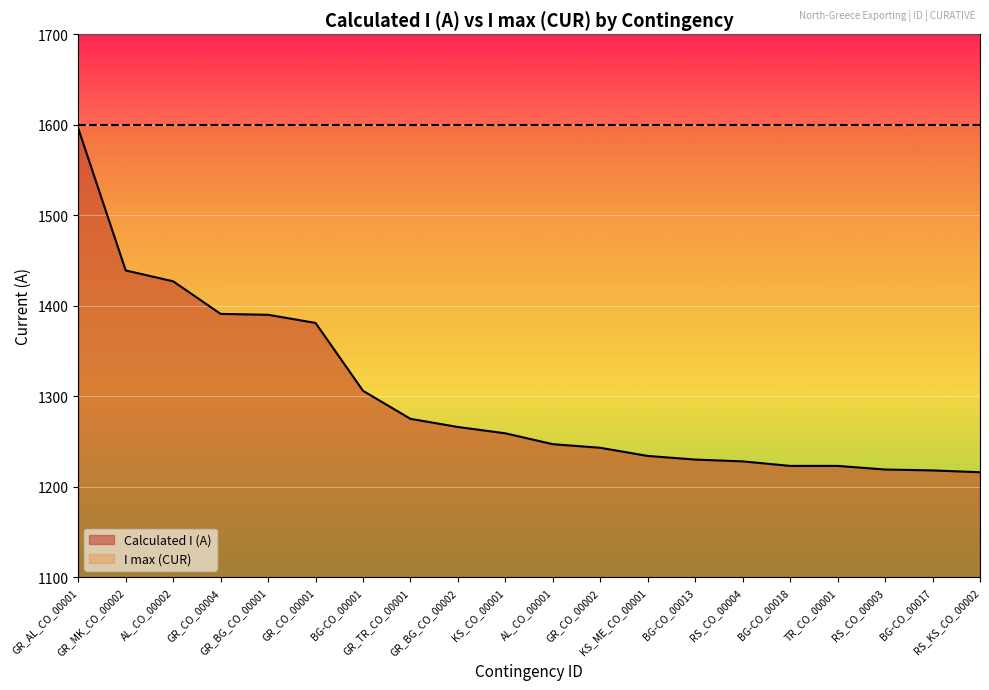

The chart shows a value of 2370 at GR_CO_00001. True or false?

False